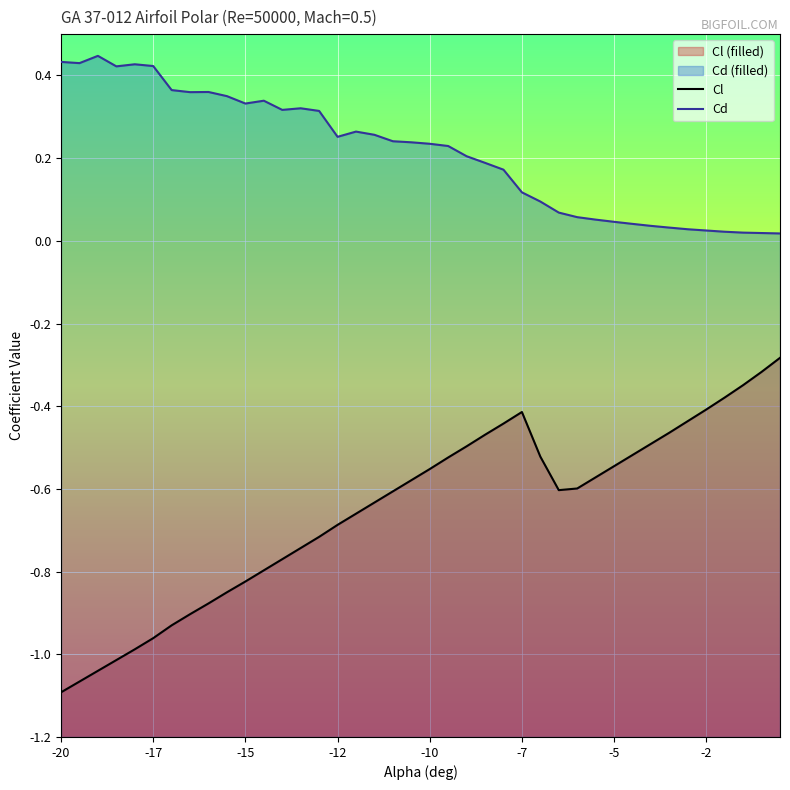

How many lines are shown in the chart?

2